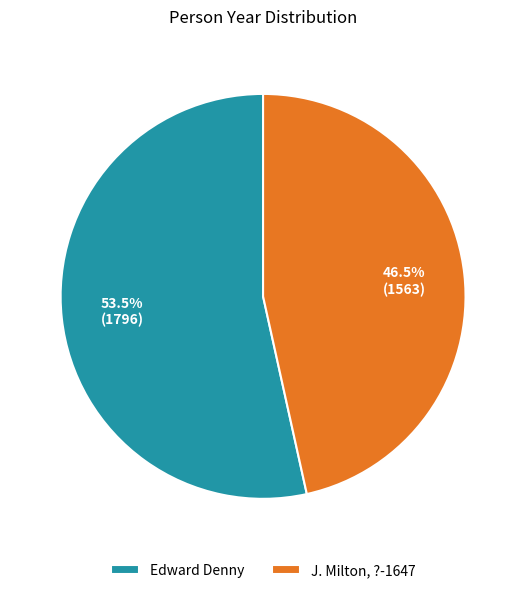

How many segments does this pie chart have?

2